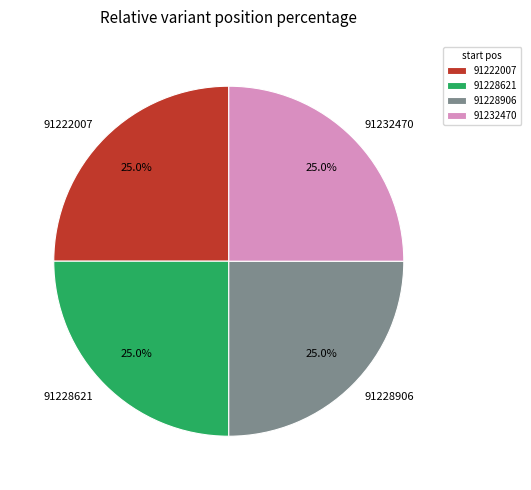

Is 91222007 the majority of the pie?

No